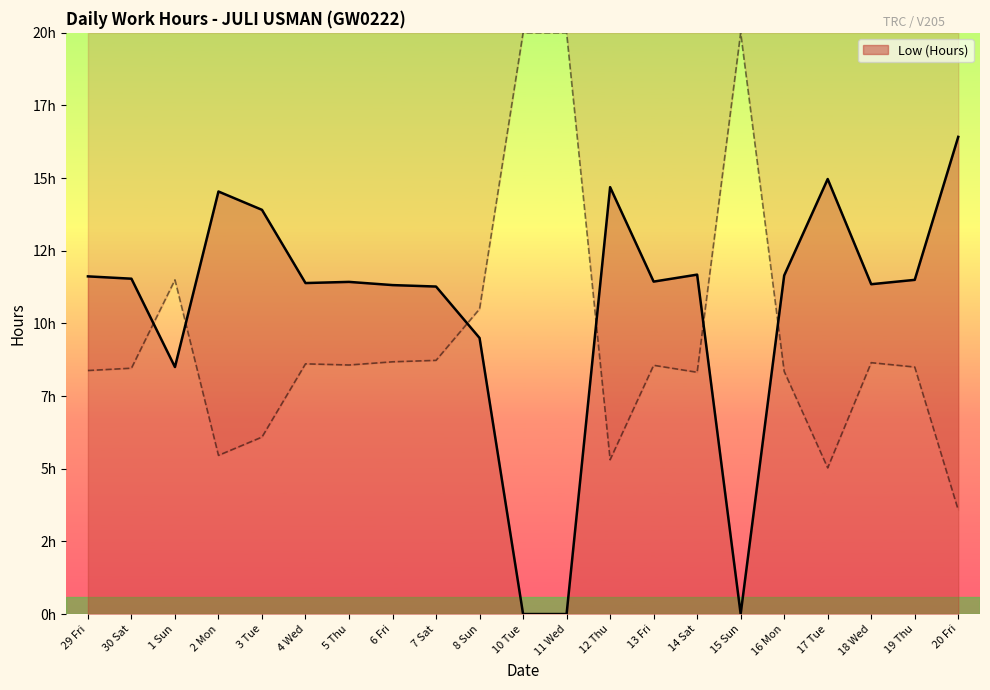

How many data points are less than 11?

5